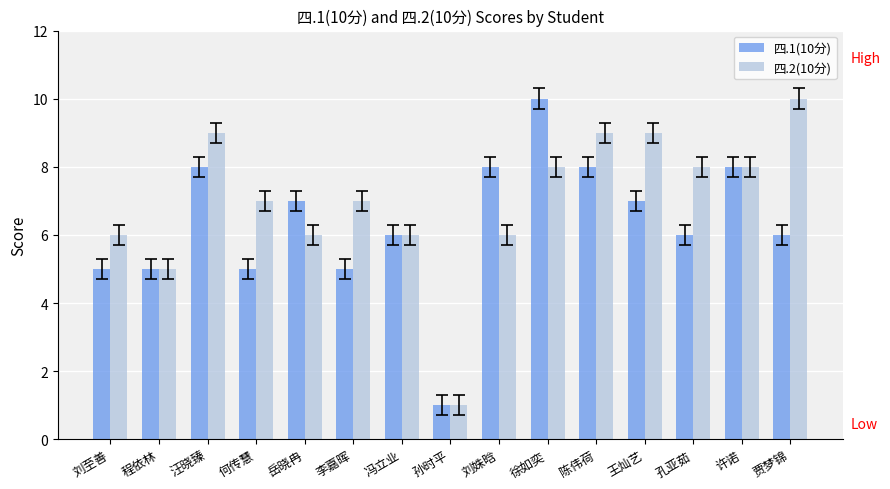

What is the maximum value shown in the chart?

10